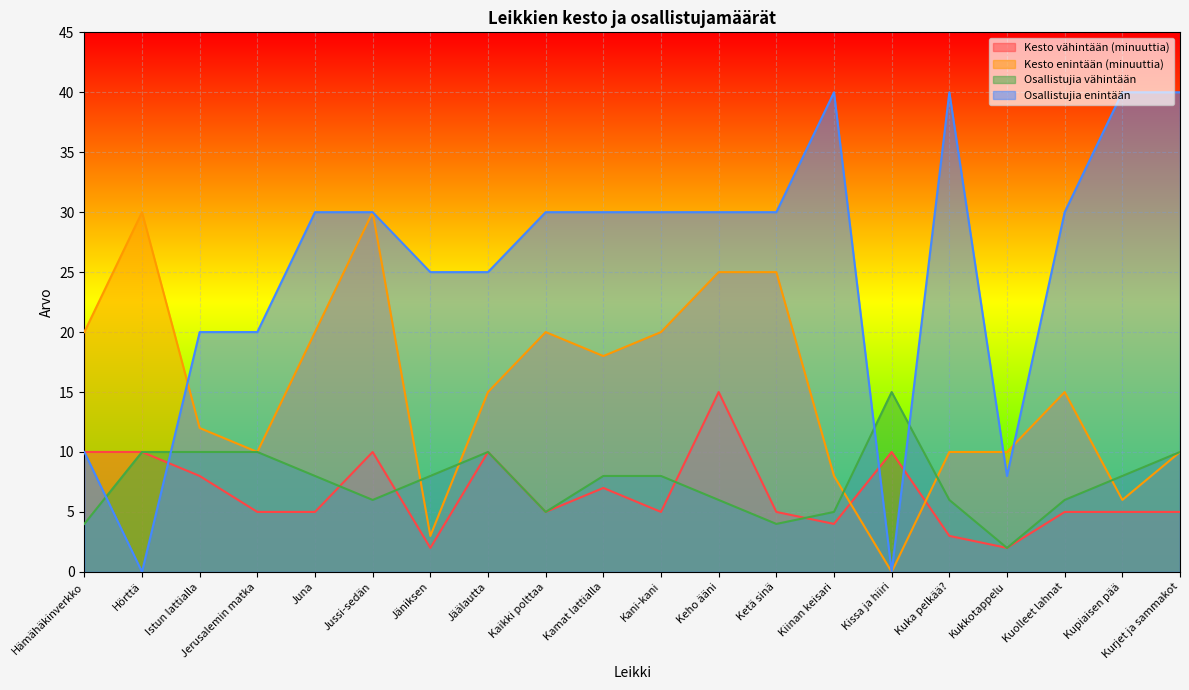

True or false: Kesto vähintään (minuuttia) has a value of 5 at Kupiaisen pää.

True